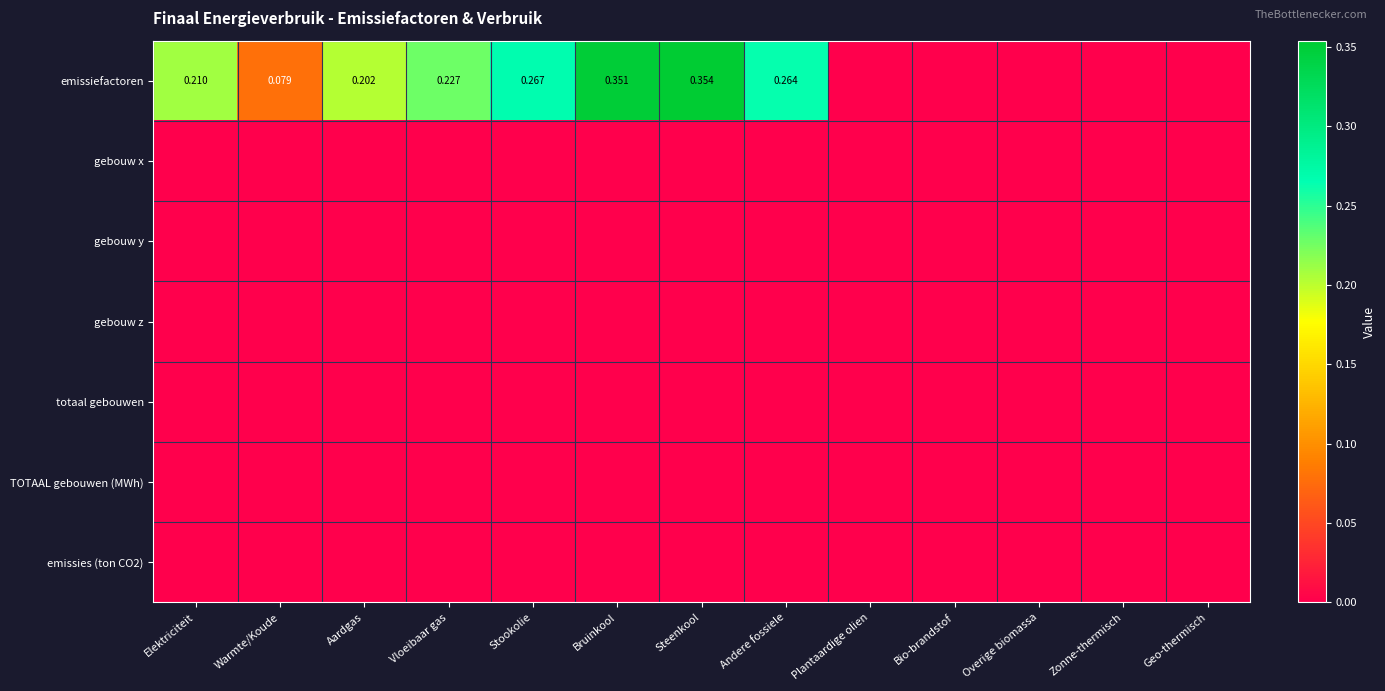

True or false: emissiefactoren has a value of 0.0 at Plantaardige olien.

True